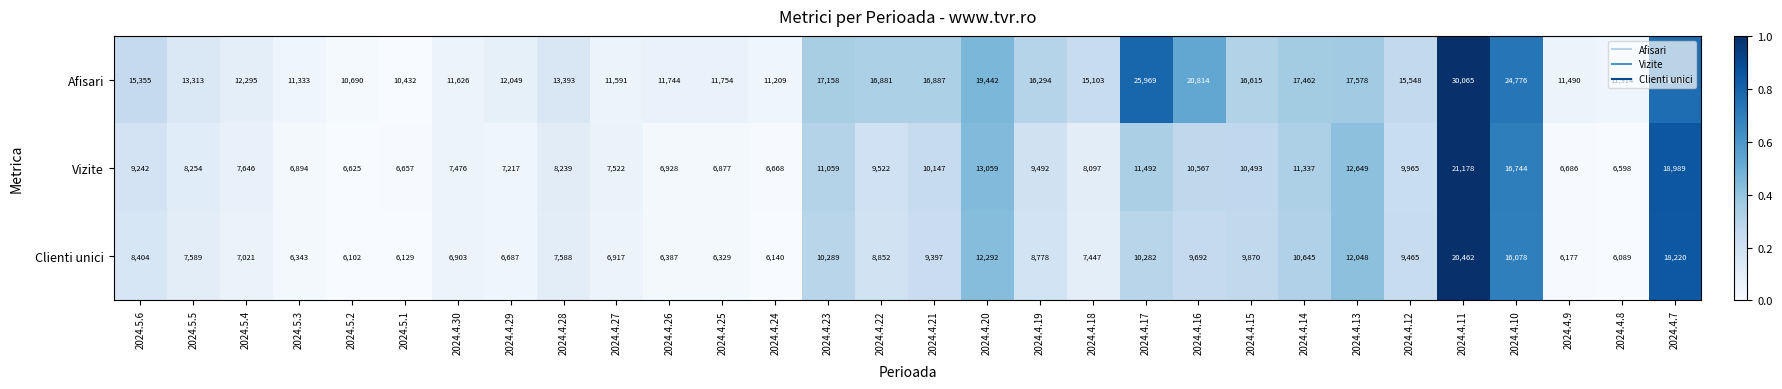

What is the sum of all Afisari values?

475568